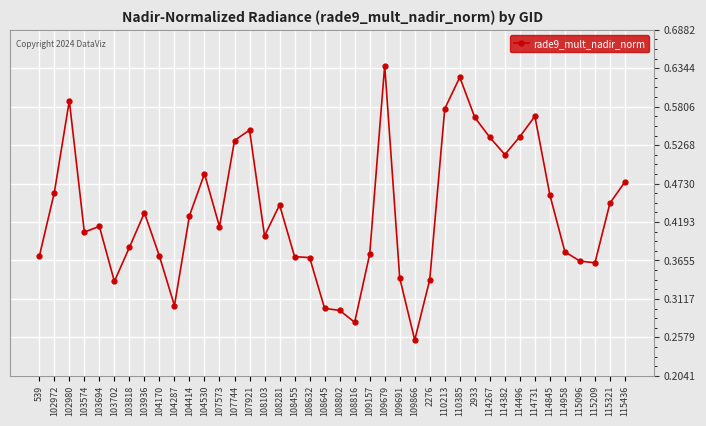

What is the sum of all values?

17.3